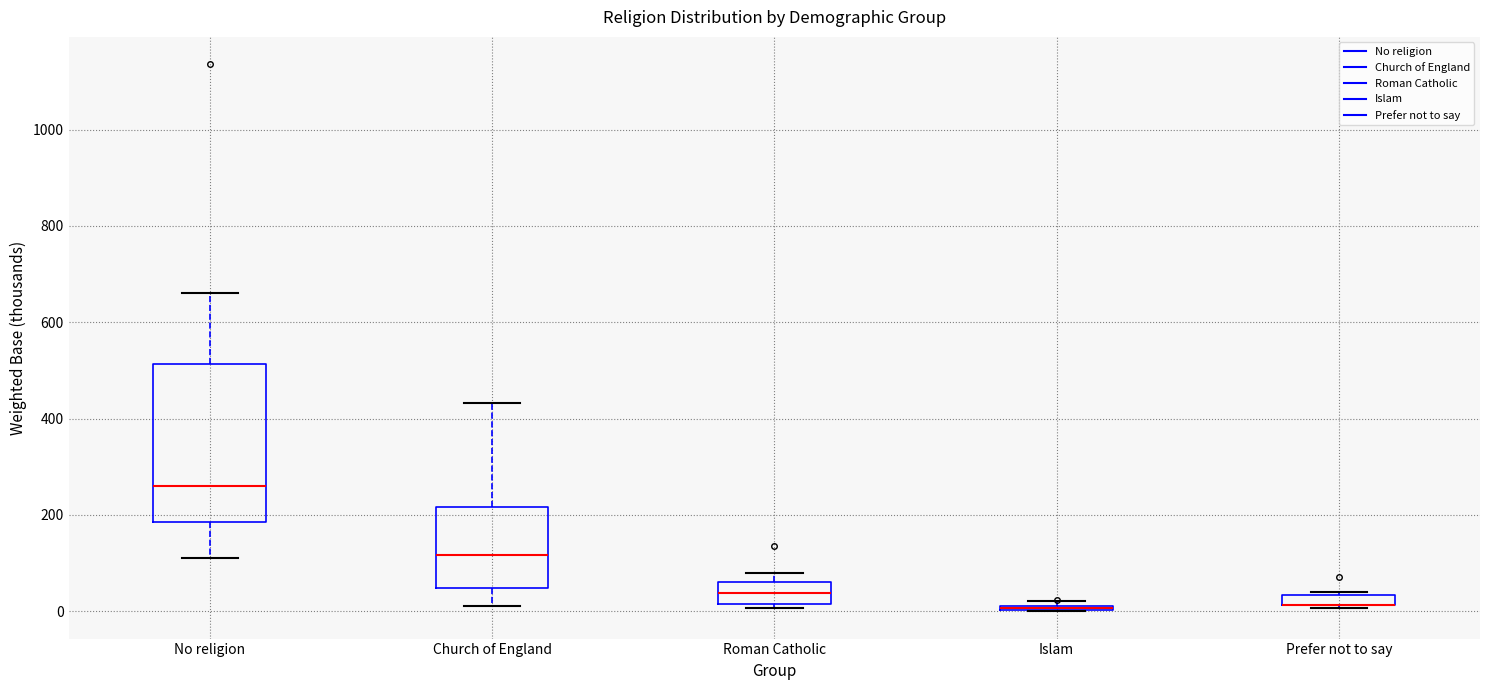

Where does the median line of the box for Church of England sit on the y-axis? The values are not printed on the chart, so give them approximately, as read against the axis.

120